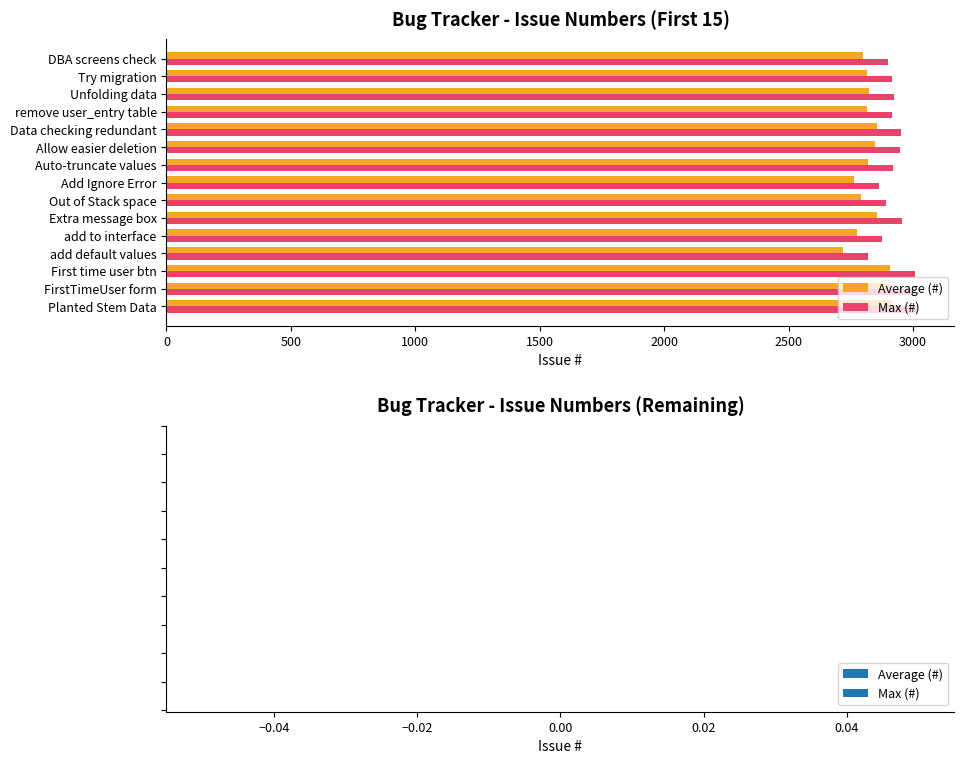

The value of Max (#) at Add Ignore Error is 587. True or false?

False